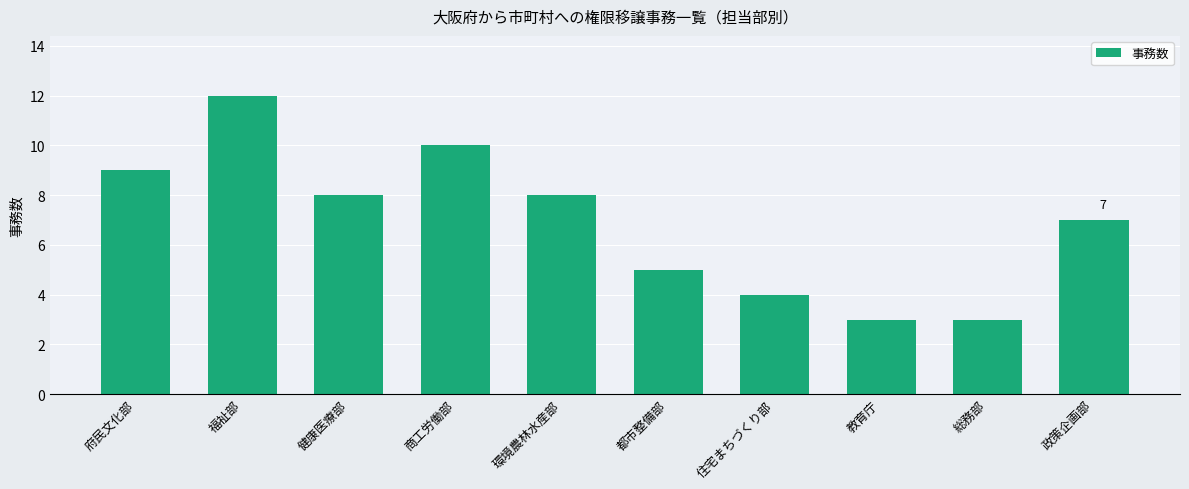

What position from the right is 府民文化部?

10